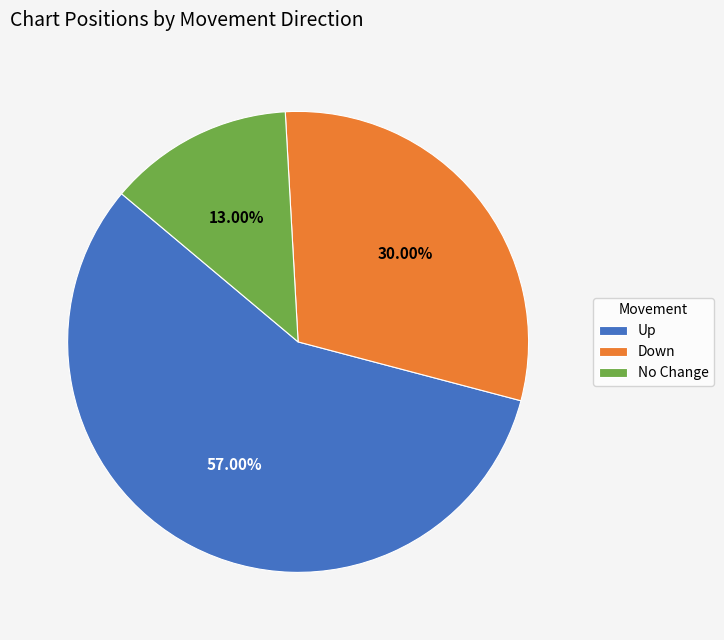

Do No Change and Up together represent more than half of the pie?

Yes